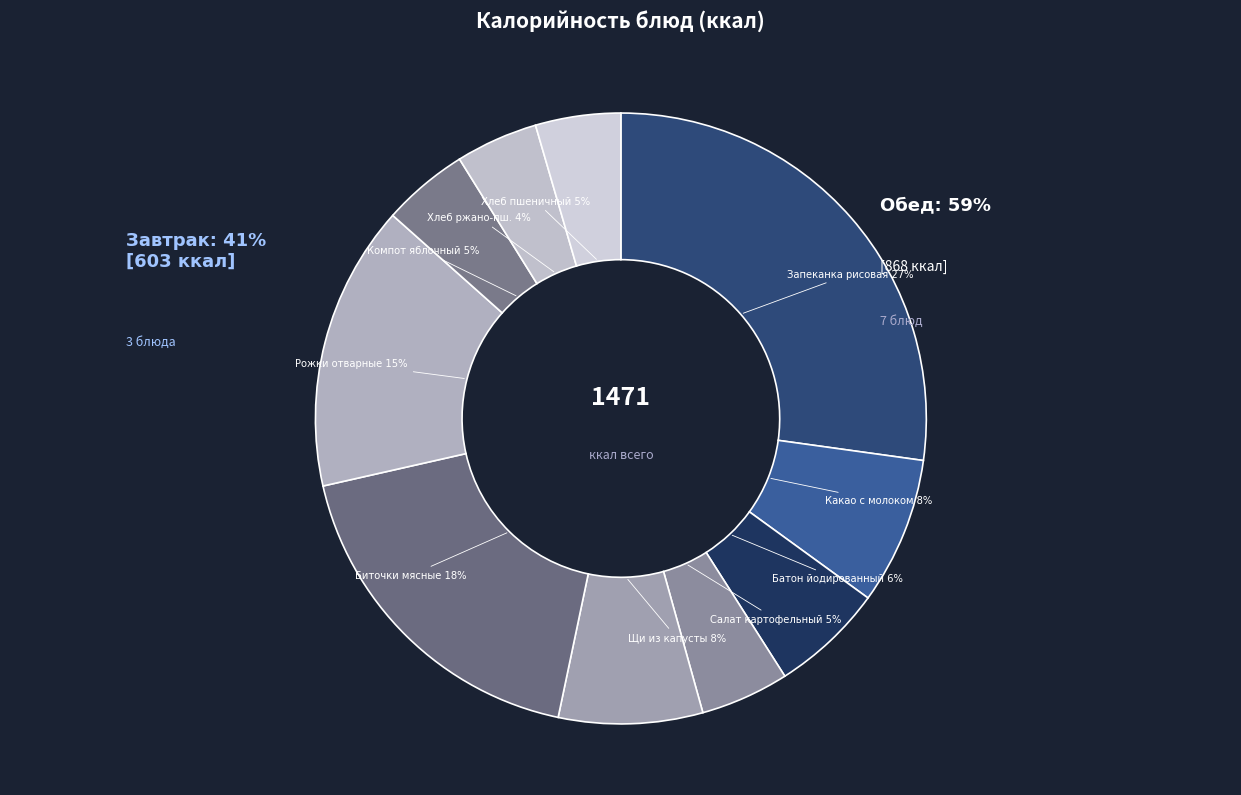

What percentage is the Хлеб ржано-пшеничный slice, to the nearest percent?

4%